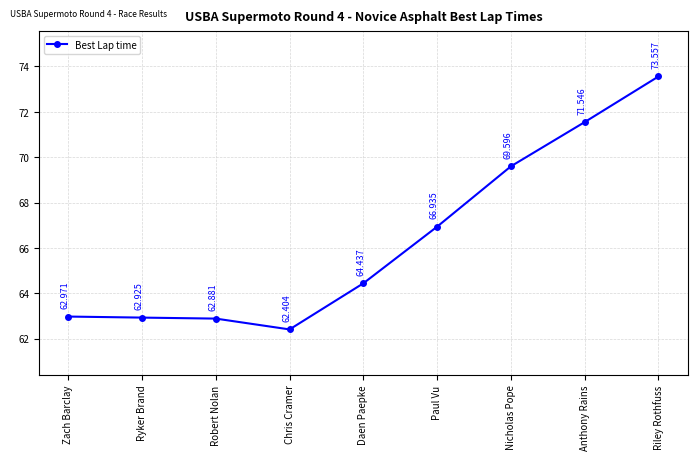

Reading left to right, transcribe all the data shown in this chart.

63.0	62.9	62.9	62.4	64.4	66.9	69.6	71.5	73.6